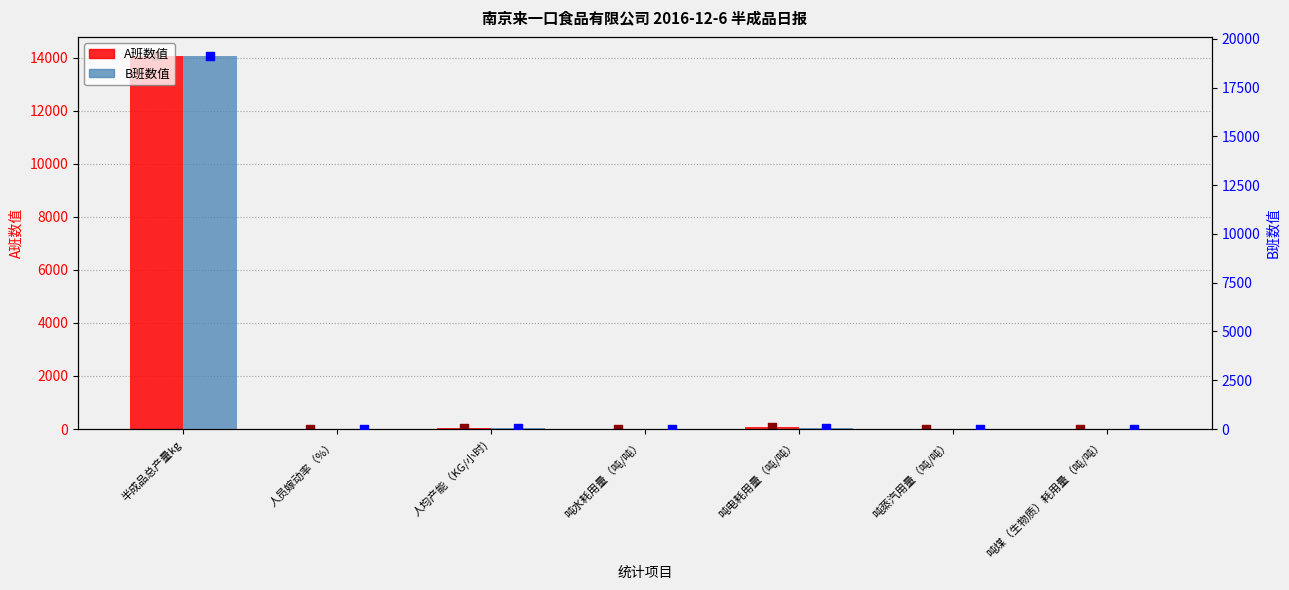

Is the value of A班 at 吨电耗用量（吨/吨） greater than the value of B班 at 吨电耗用量（吨/吨）?

Yes